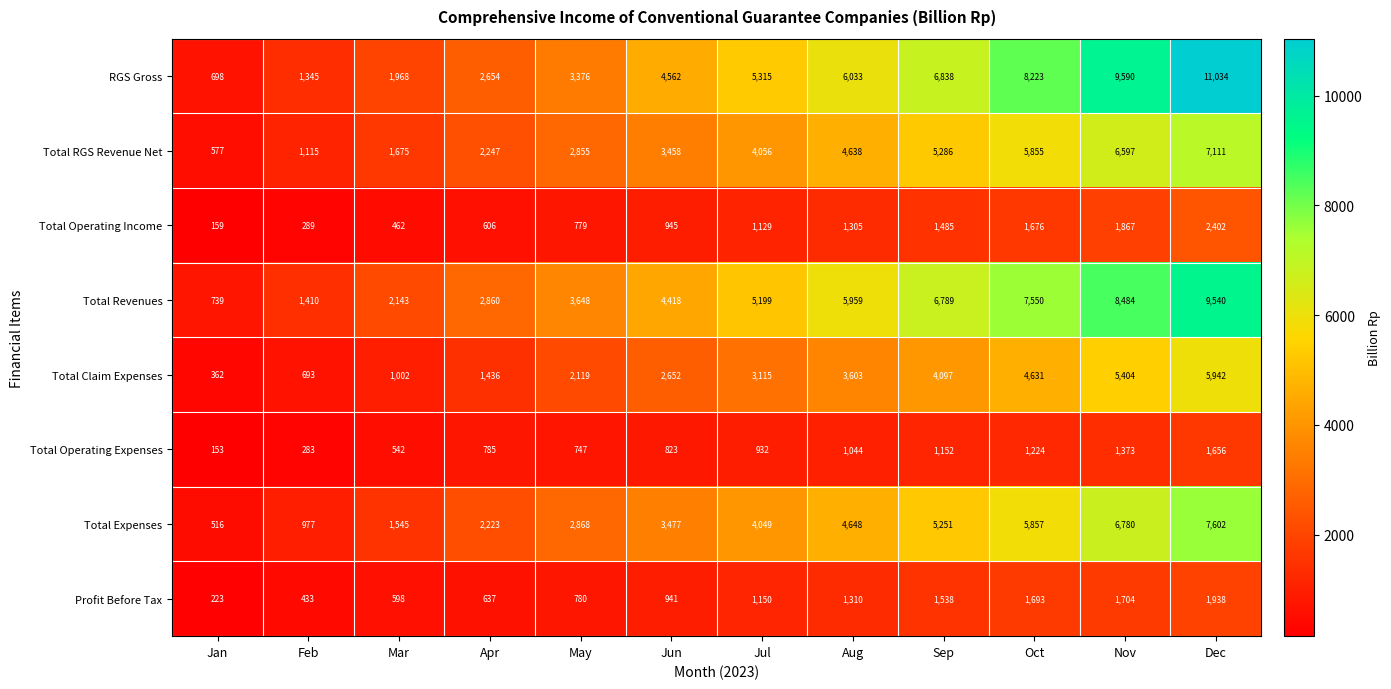

What is the difference between the second highest and second lowest values in the Profit Before Tax series?

1271